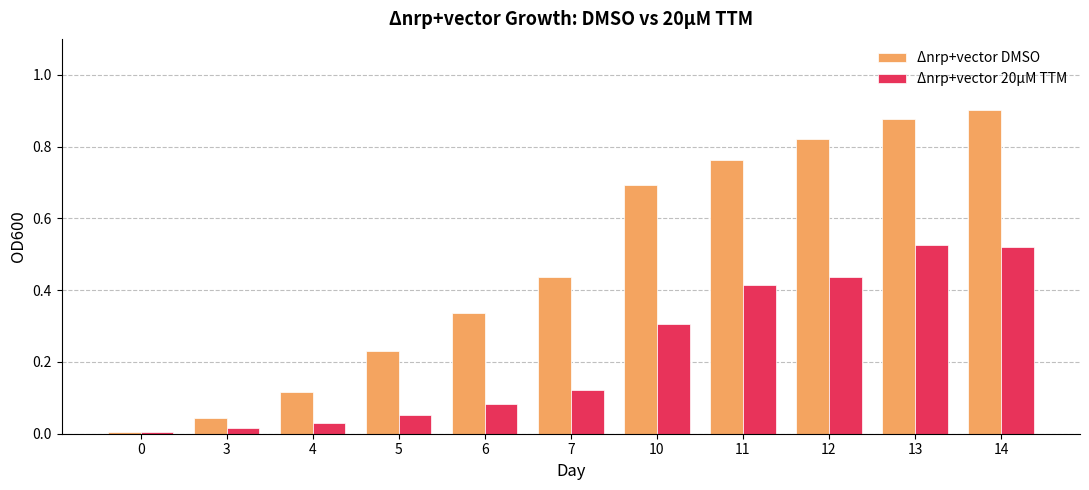

Which series has the largest range (max minus min)?

Δnrp+vector DMSO